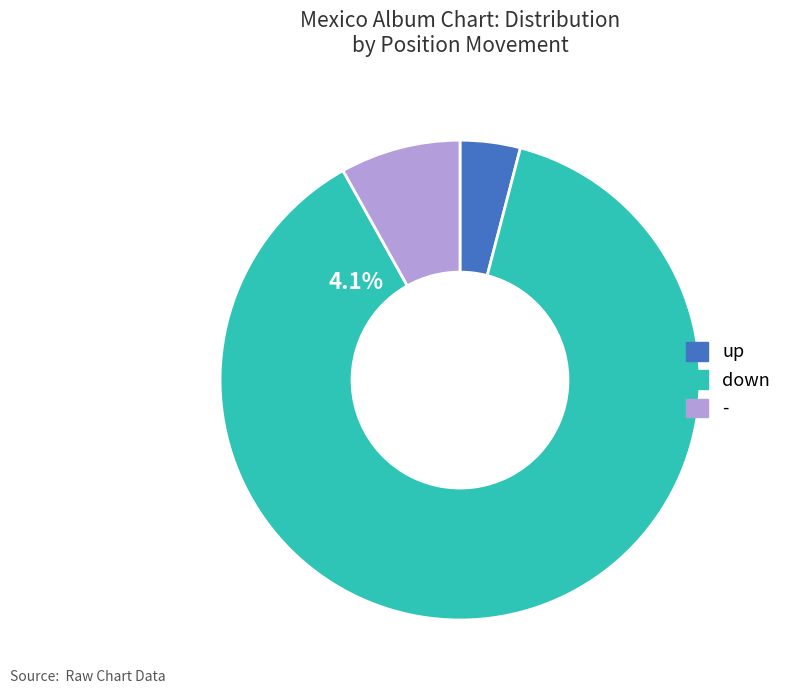

What is the majority slice?

down